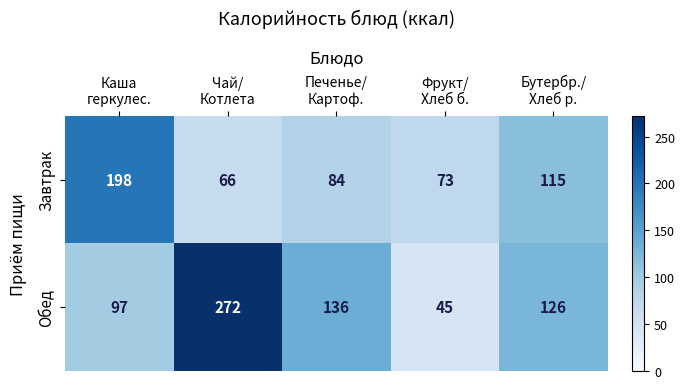

Reading left to right, transcribe all the data shown in this chart.

Завтрак: 198	66	84	73	115
Обед: 97	272	136	45	126